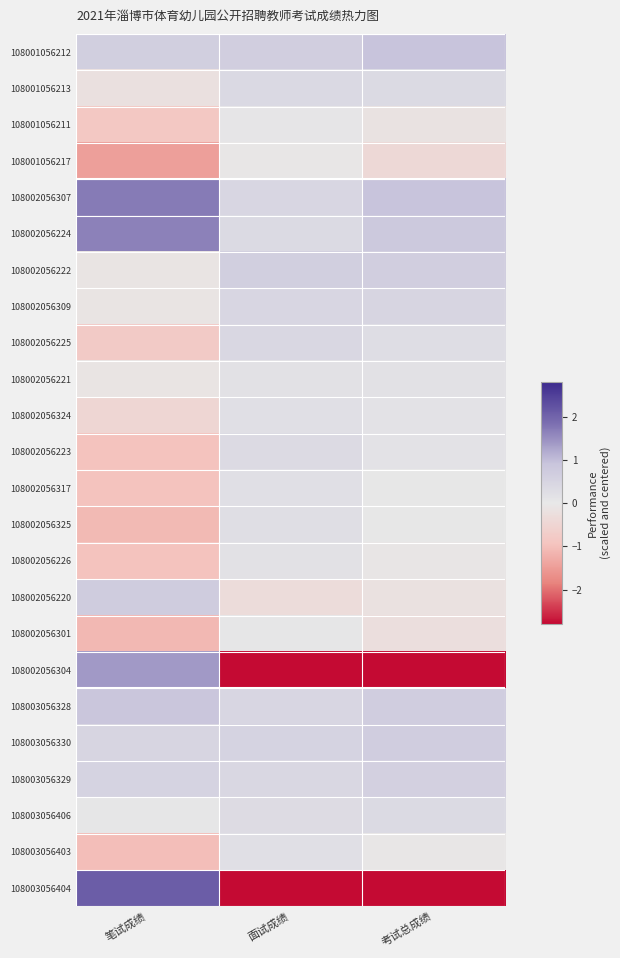

How many distinct data groups are displayed?

24